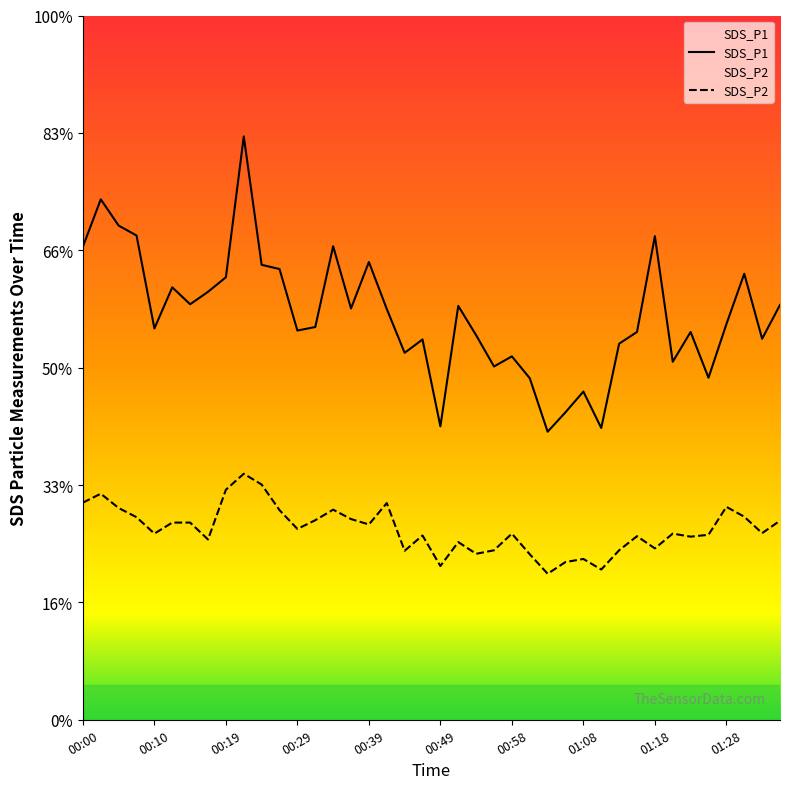

How many interior local valleys does the SDS_P1 series have?

12